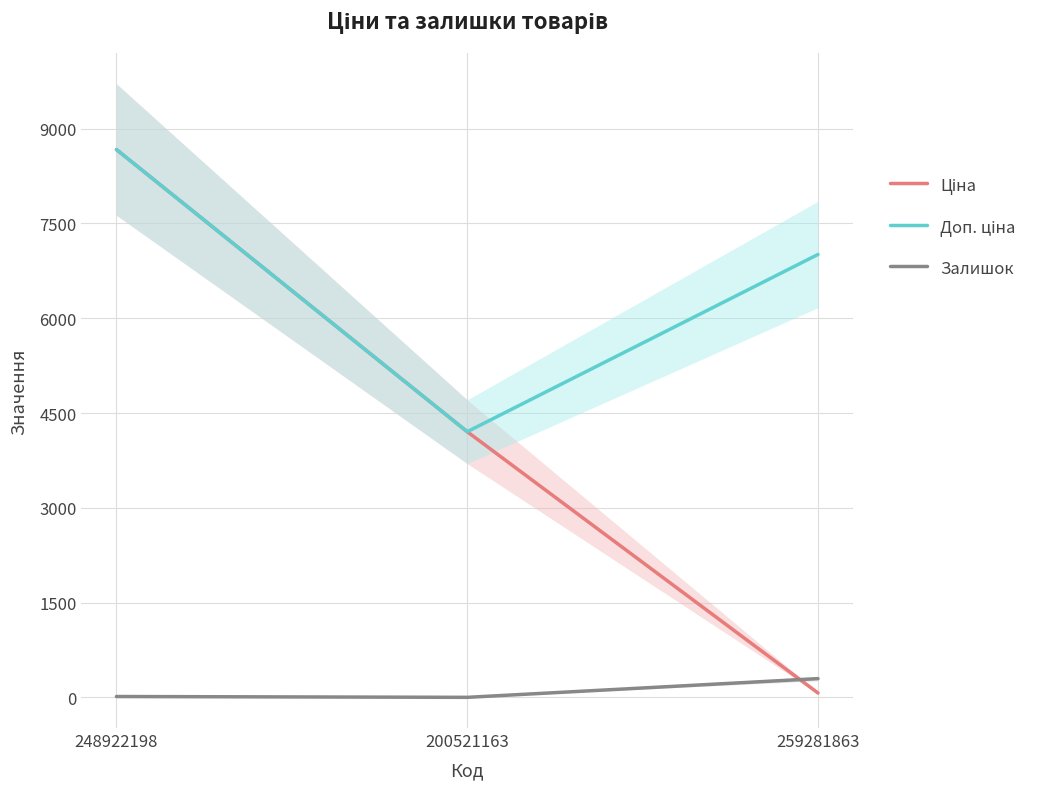

What are all the series names shown in the legend?

Ціна, Доп. ціна, Залишок